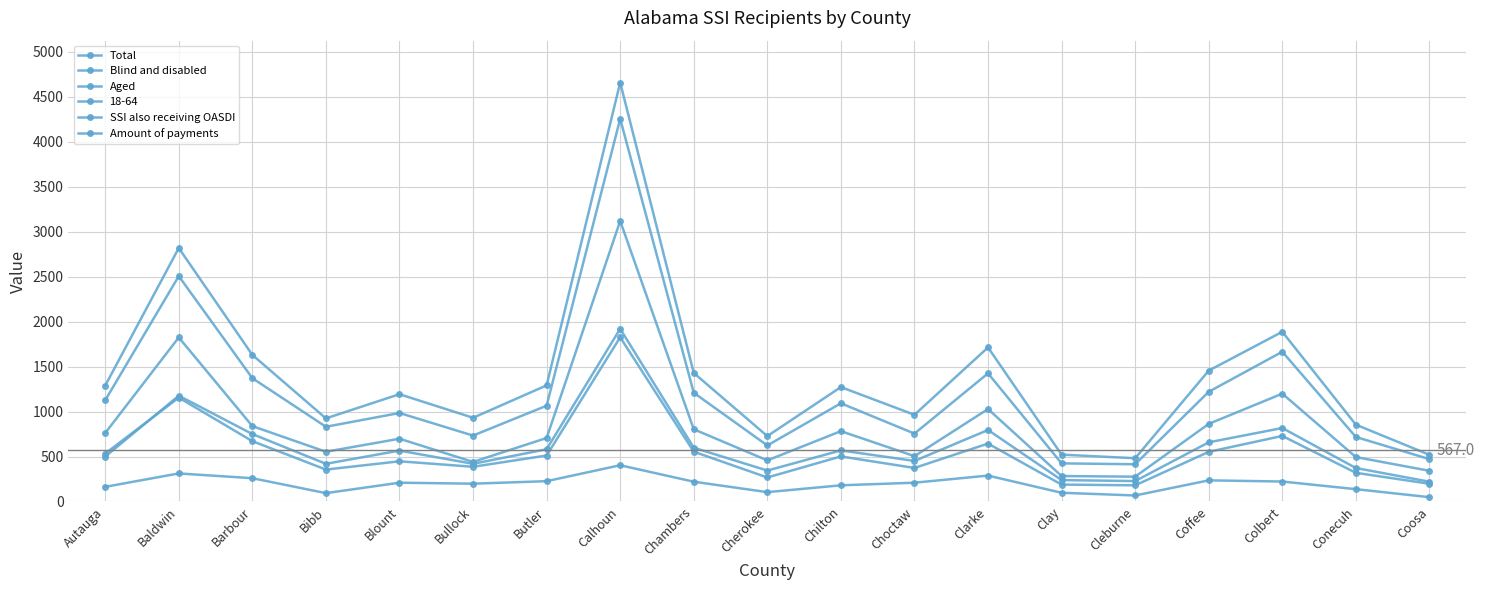

How many lines are shown in the chart?

6